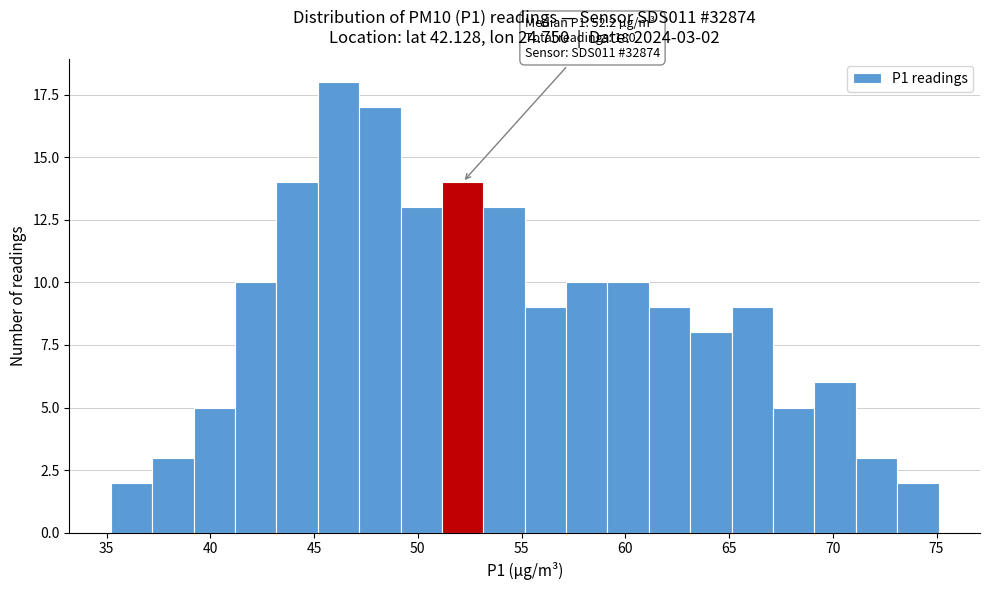

Around what value on the x-axis is the tallest bar? Give the approximate position of its centre, as read against the axis.

46.0